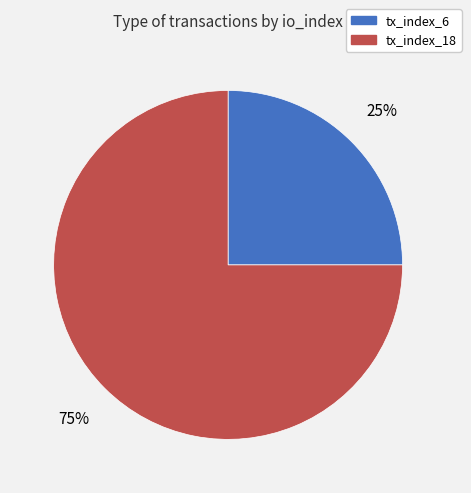

What is the majority slice?

tx_index_18